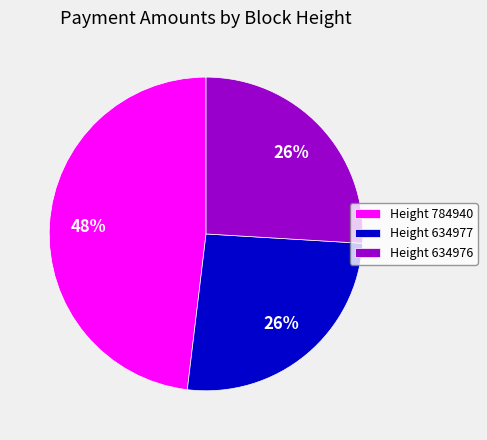

Which slice is the largest?

Height 784940